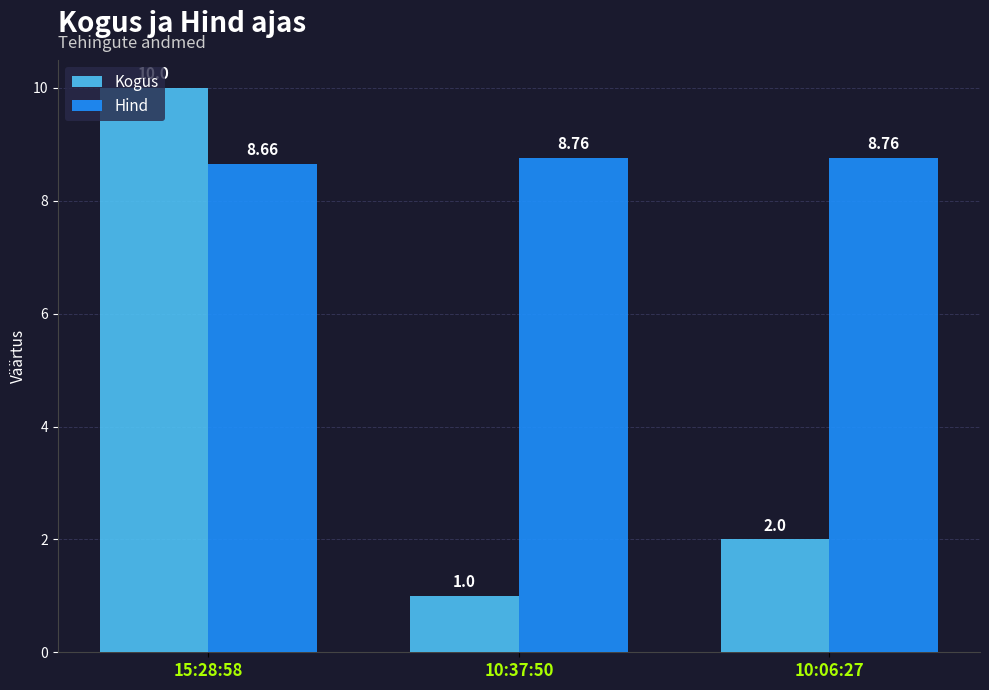

The value of Kogus at 10:06:27 is 0.4. True or false?

False